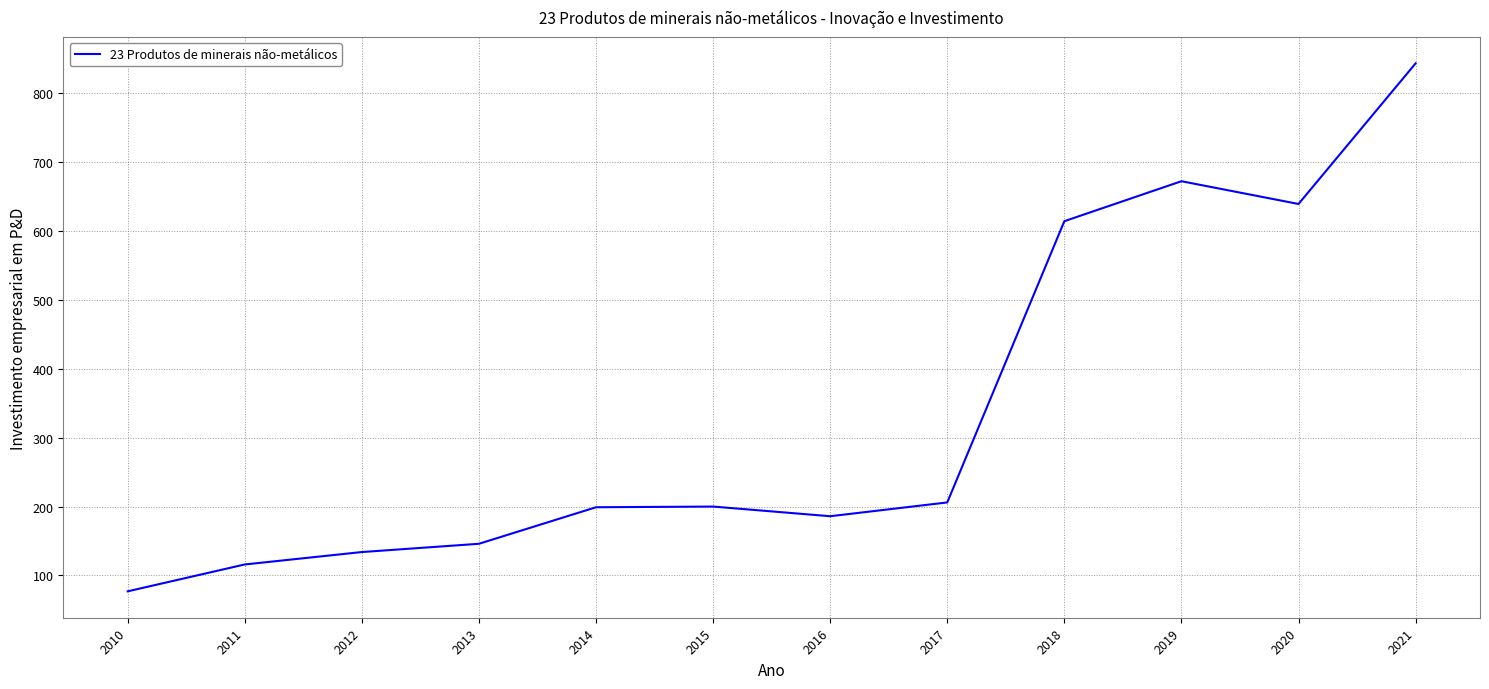

Which label corresponds to the largest value in the chart?

2021